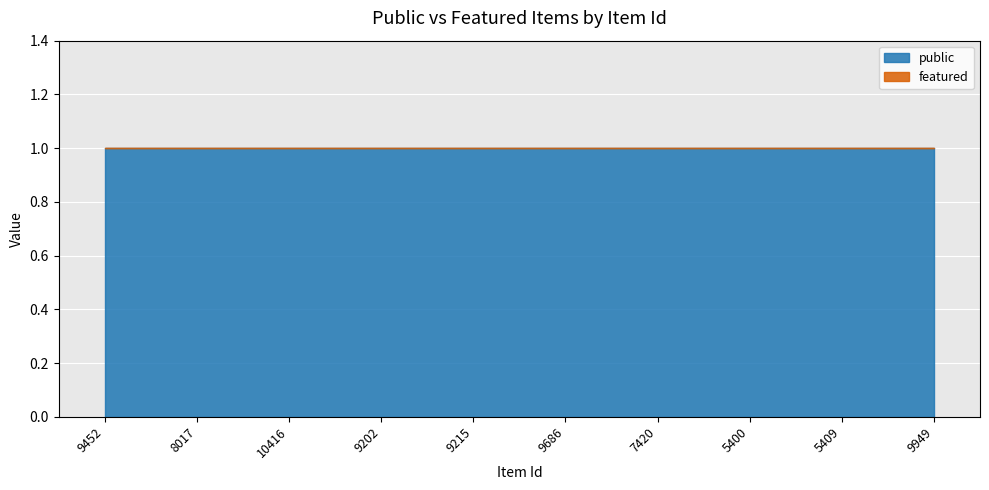

True or false: featured and public intersect in this chart.

False